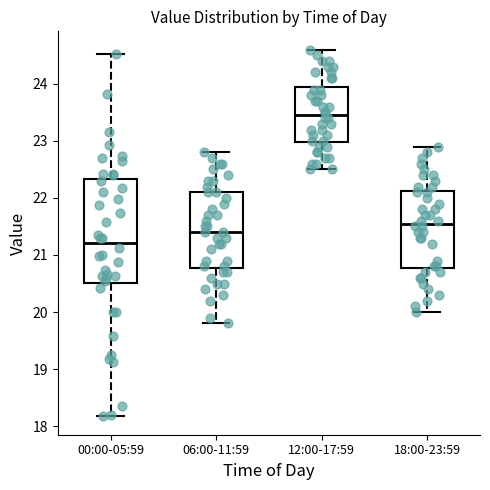

Where does the lower whisker of the box for 06:00-11:59 end on the y-axis? The values are not printed on the chart, so give them approximately, as read against the axis.

19.8